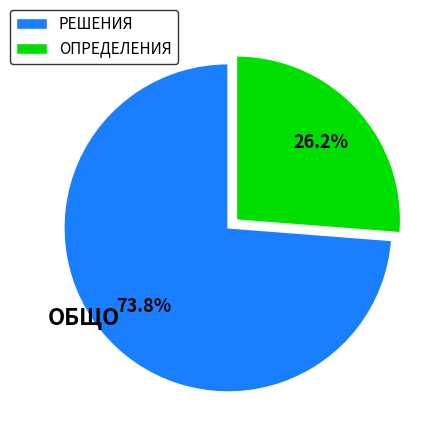

Which slice represents more than half of the pie?

РЕШЕНИЯ